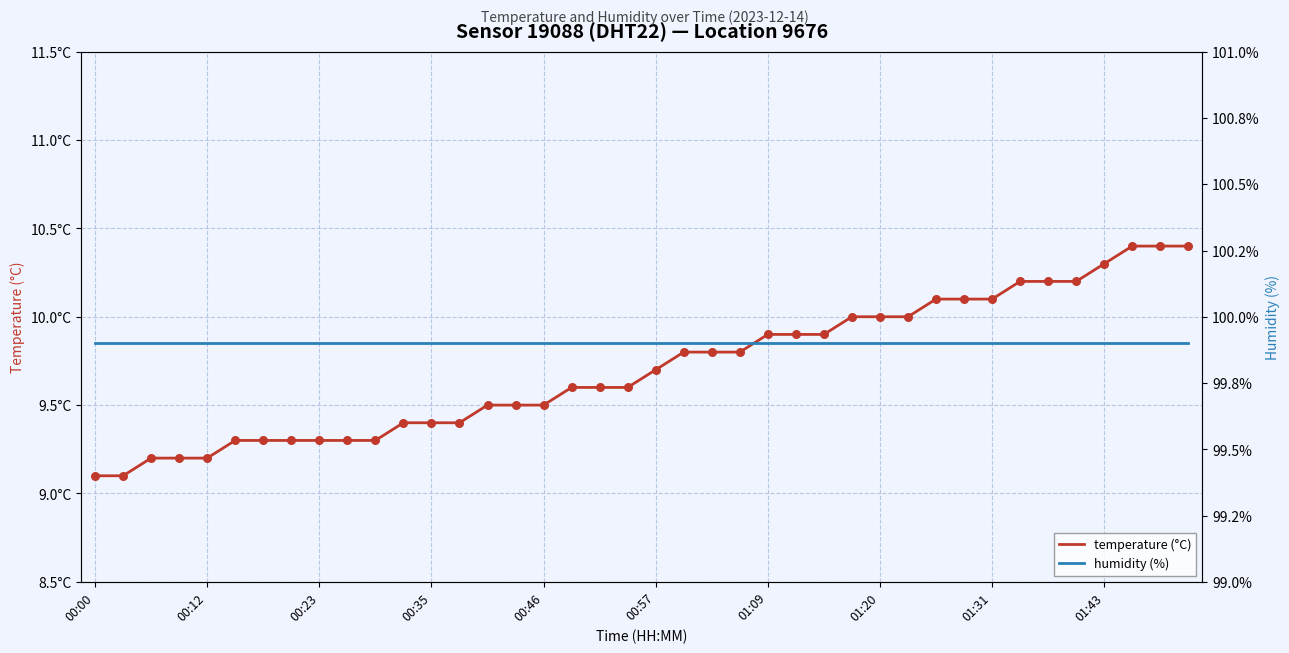

Which series reaches the minimum Y coordinate?

temperature (°C)